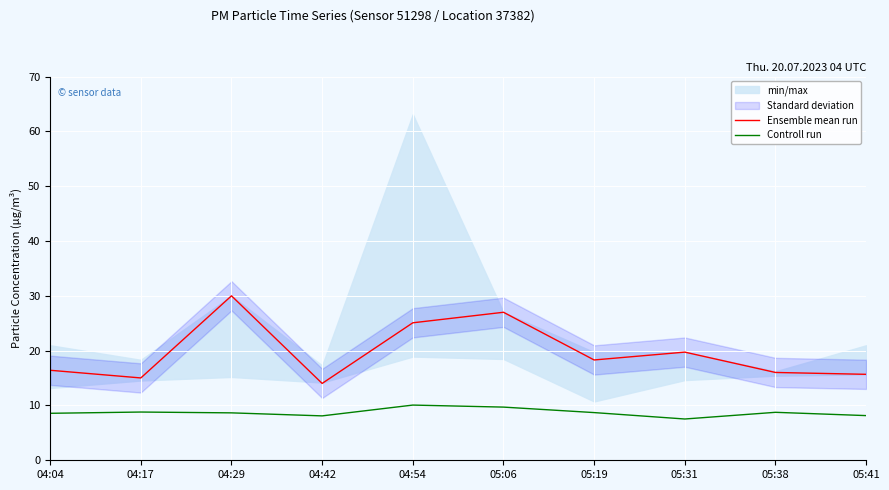

At which label does Controll run first exceed 8?

04:04